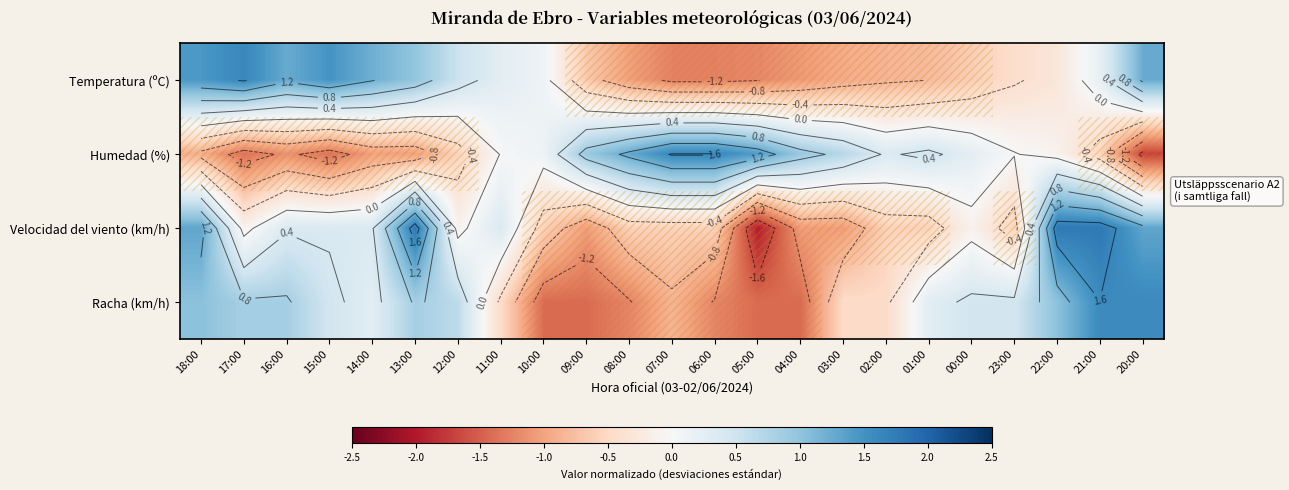

The Humedad (%) series shows 0.7 at 05:00. True or false?

False